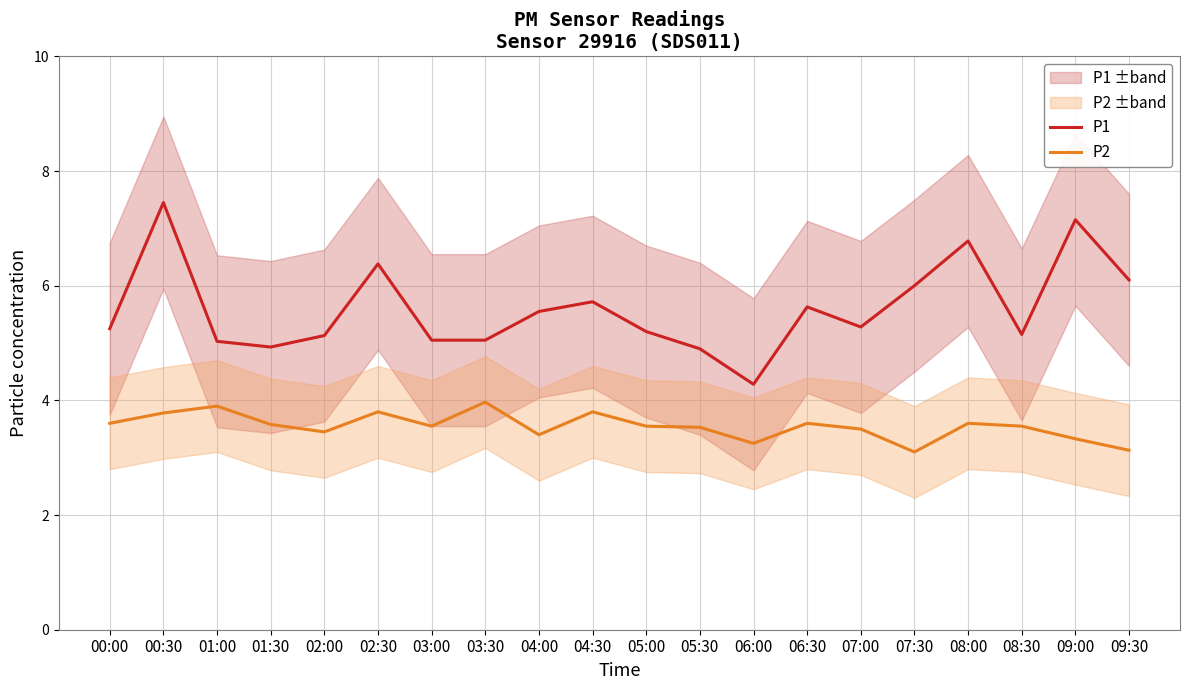

What is the average value of the P1 series?

5.6